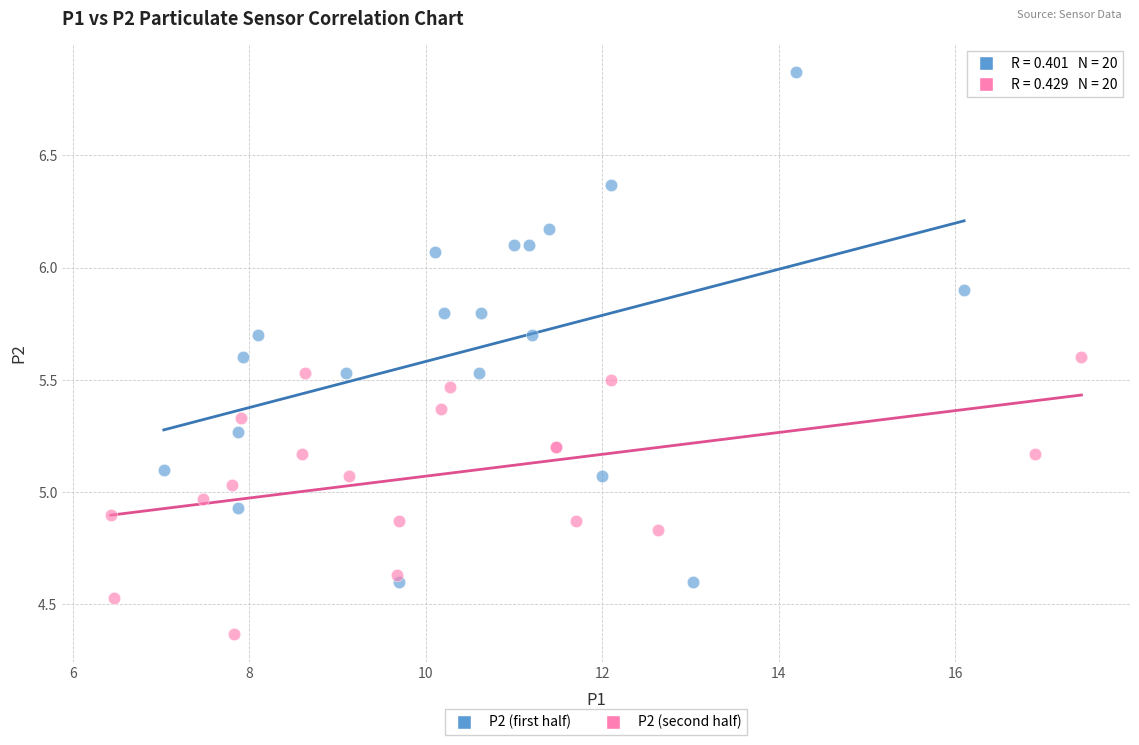

What are all the series names shown in the legend?

P2 (first half), P2 (second half)